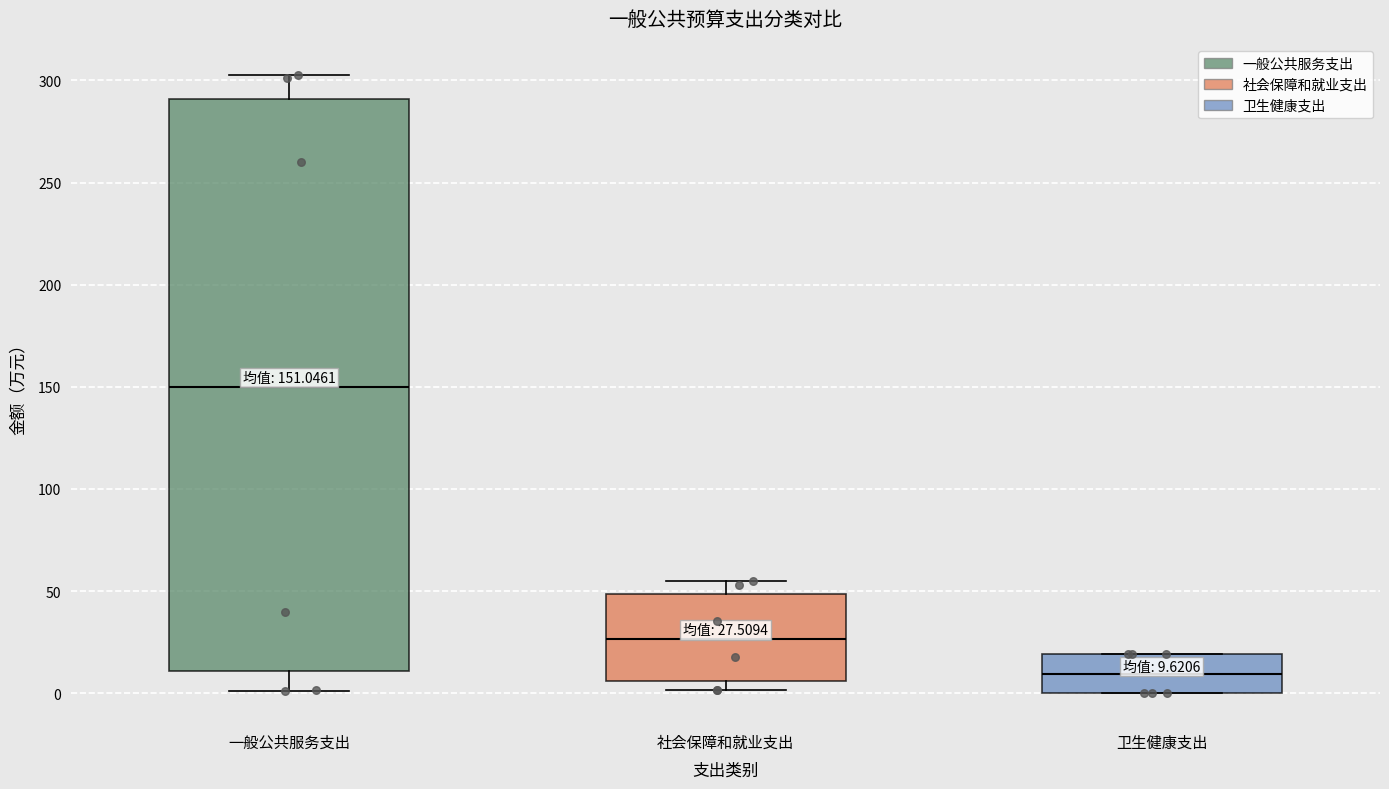

Which box has the highest median line?

一般公共服务支出